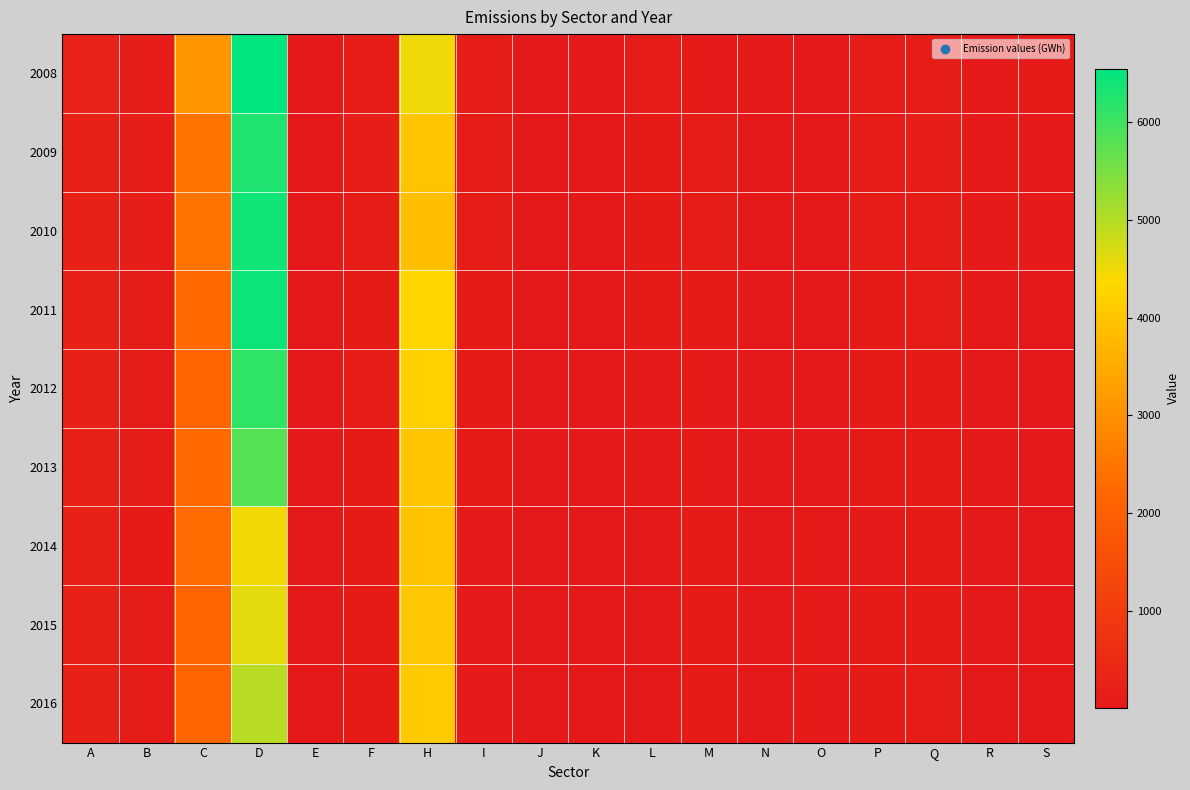

Which series has the widest spread of values?

2008